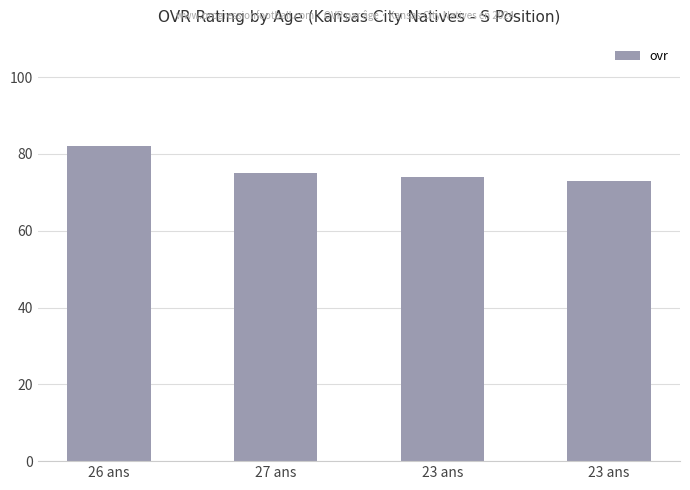

How many data points are less than 75?

2